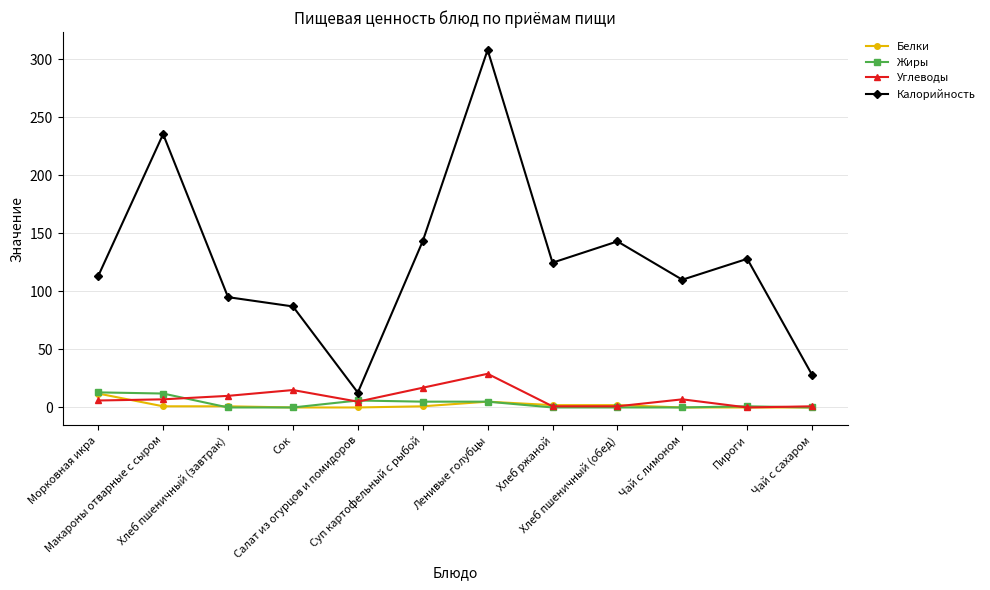

What is the label of the 9th point from the right?

Сок